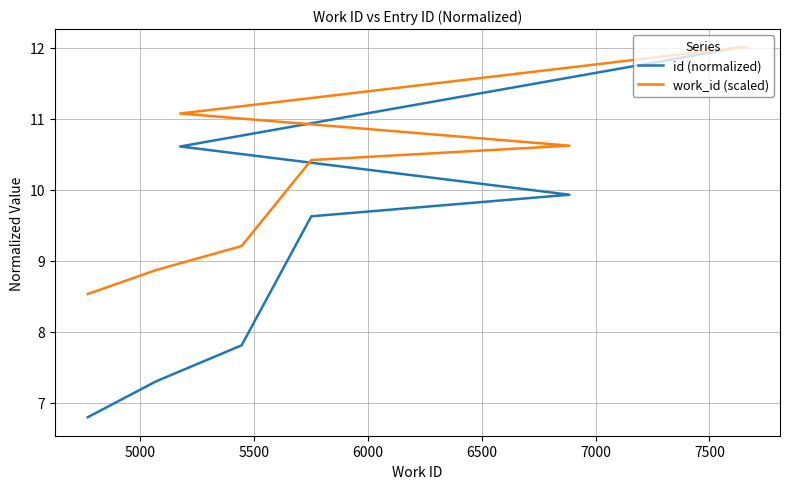

Is it true that work_id (scaled) equals 12.0 at 7500?

True